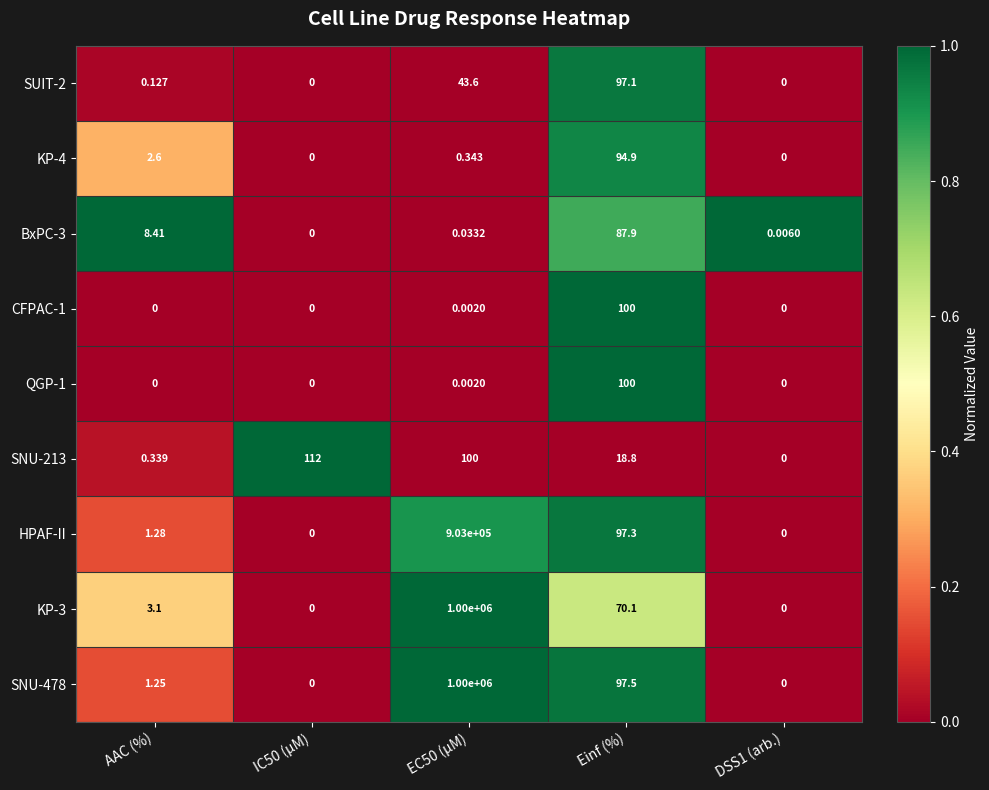

At which label is SNU-478 closest to 500000?

Einf (%)